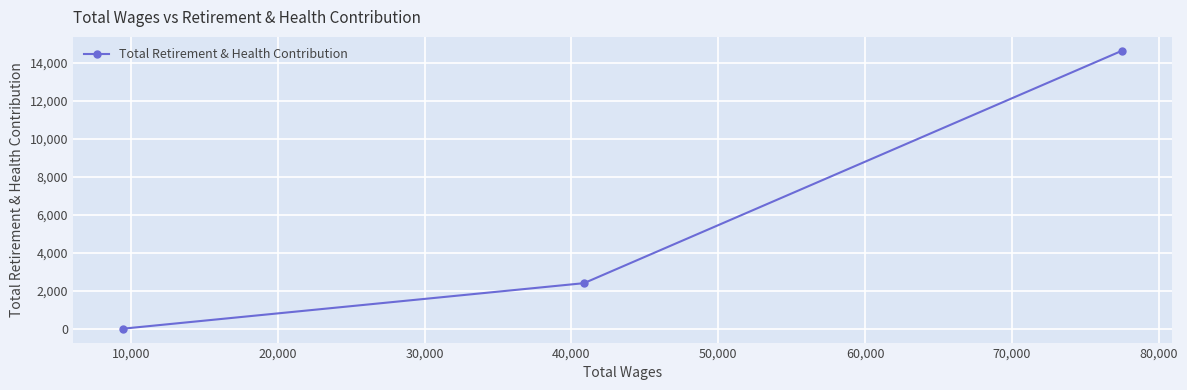

What is the sum of all values?

17050